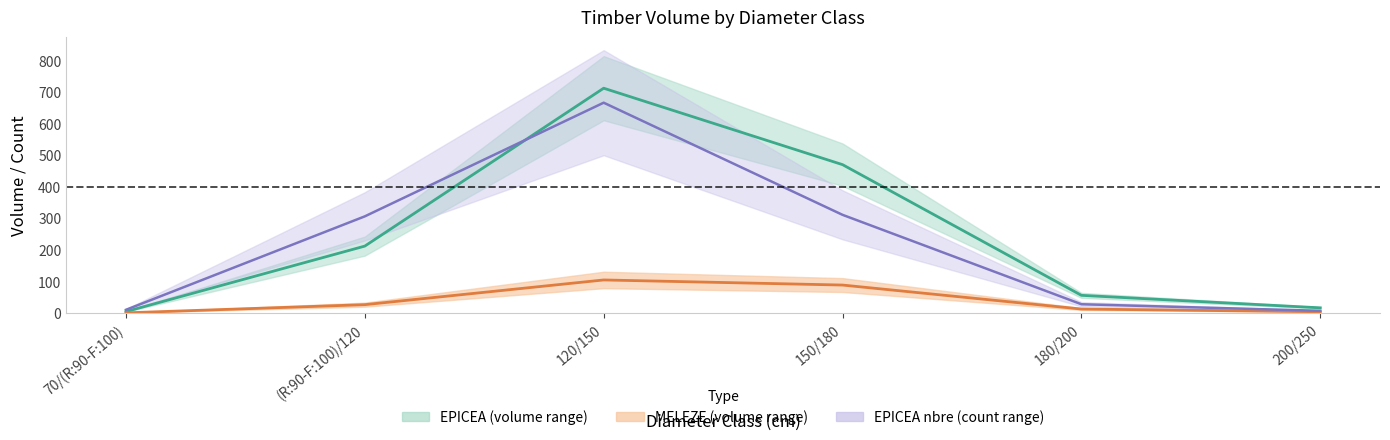

Is it true that EPICEA nbre (mean) equals 502.9 at 150/180?

False